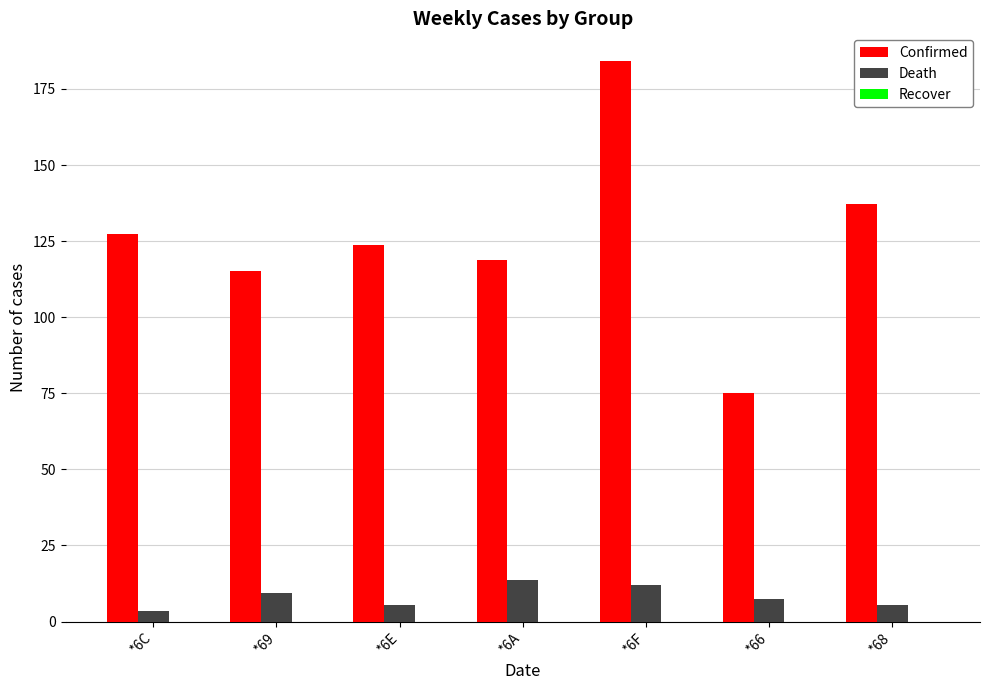

What is the value of the Death bar at the 1st from the left?

3.5